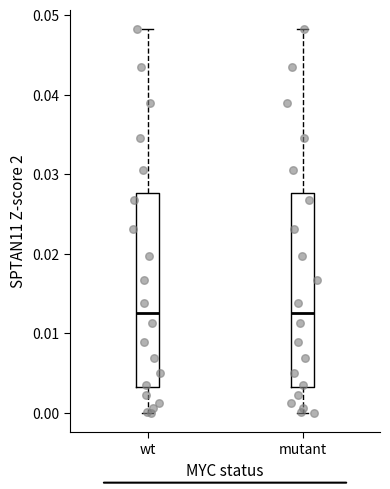

Reading left to right, transcribe this box plot: for each box, give where its median line is, the range the box spans, and where its two whiskers end, as read against the y-axis. The values are not printed on the chart, so give them approximately, as read against the axis.

wt: median 0.013, box 0.003 to 0.028, whiskers 0.000 to 0.048
mutant: median 0.013, box 0.003 to 0.028, whiskers 0.000 to 0.048